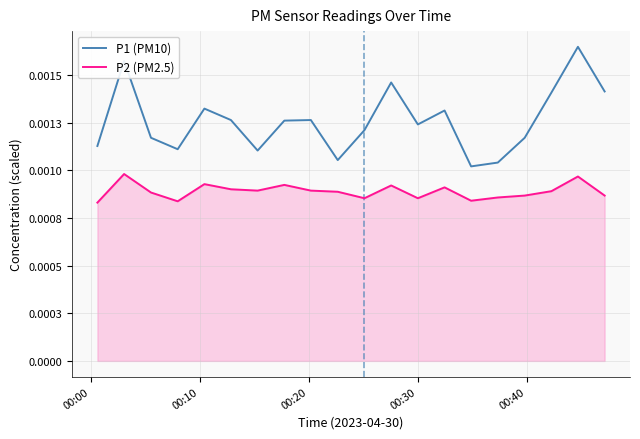

Is this an area chart (filled region under the line)?

Yes